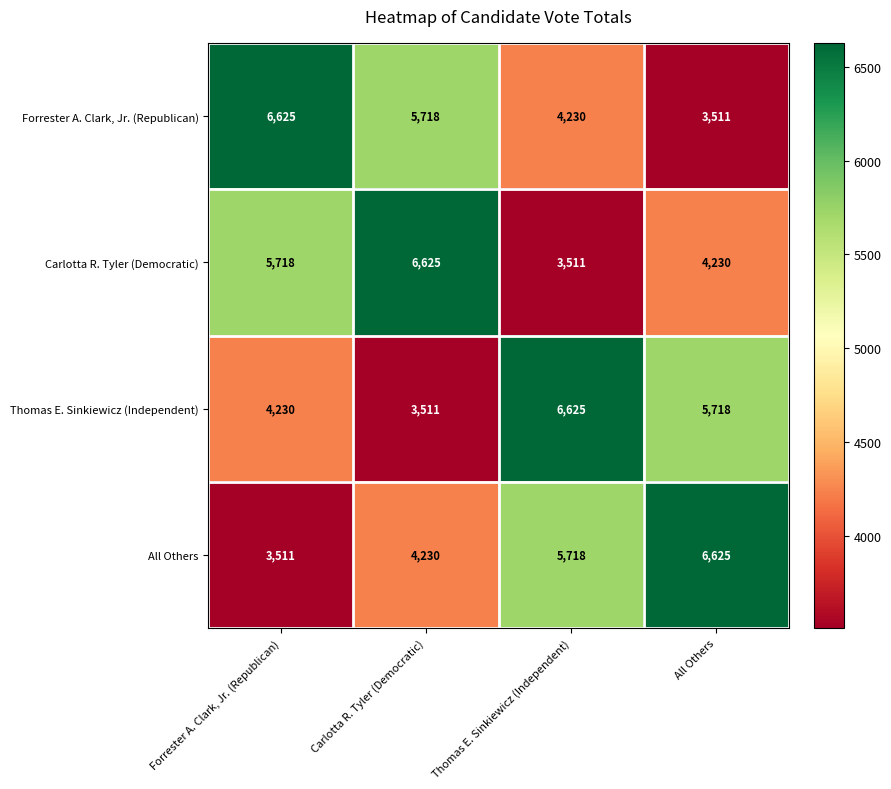

Count the Forrester A. Clark, Jr. (Republican) values in the range 4230 to 6625.

3